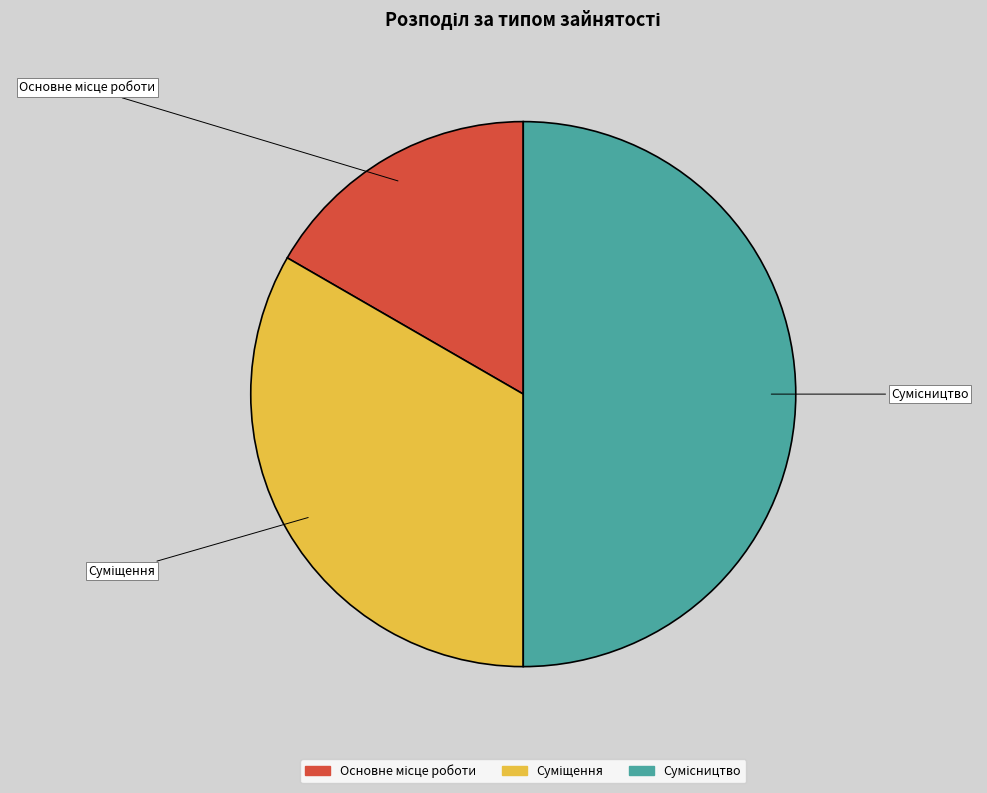

Is the sum of Суміщення and Сумісництво greater than half?

Yes